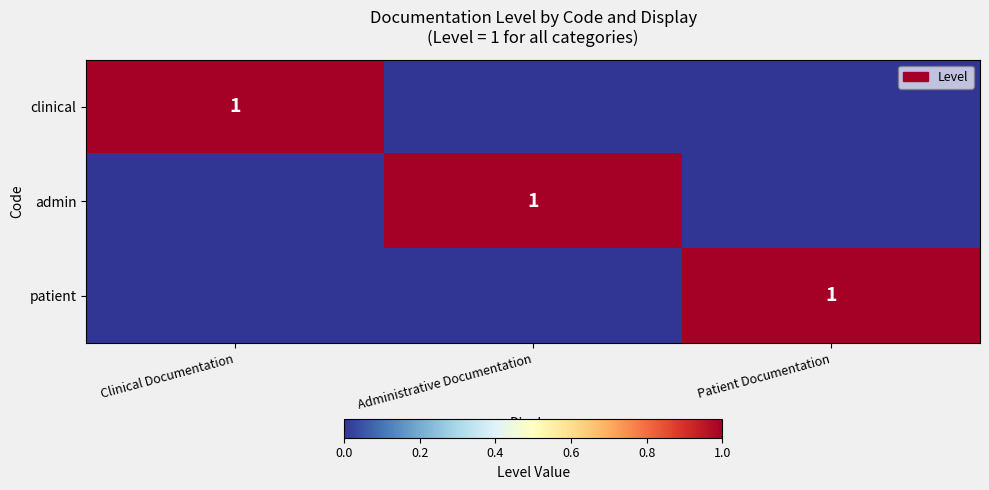

Which label corresponds to the largest value in the chart?

Clinical Documentation